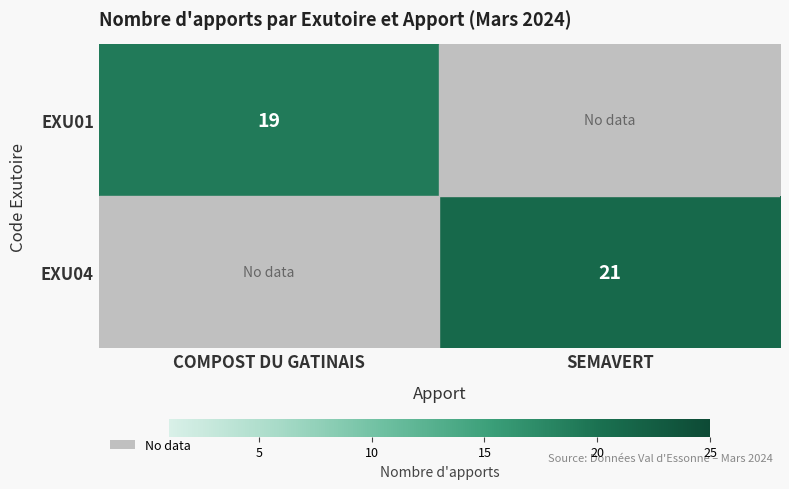

True or false: EXU04 has a value of 35 at SEMAVERT.

False